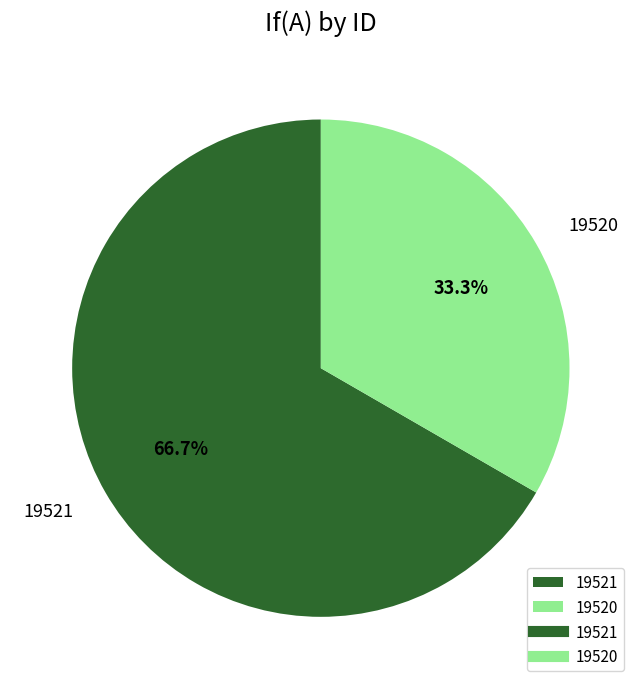

To the nearest percent, what portion does 19520 represent?

33%